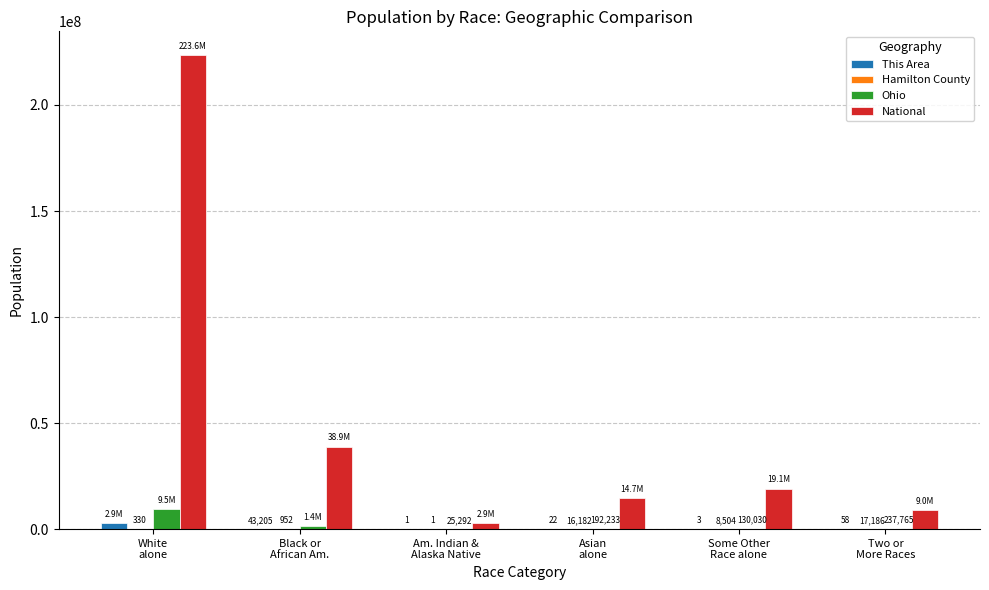

What is the highest value of the This Area series?

2930552